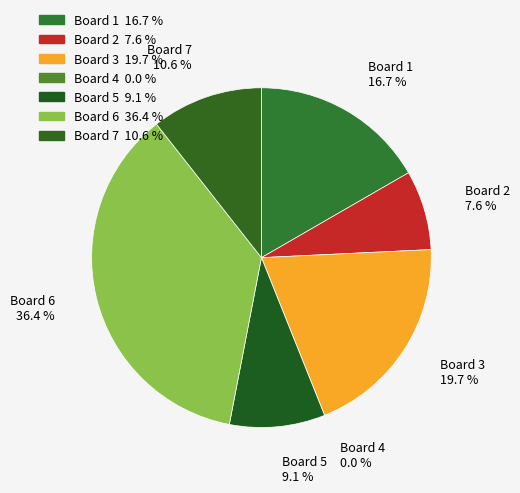

Which has a higher value, 3 or 4?

3